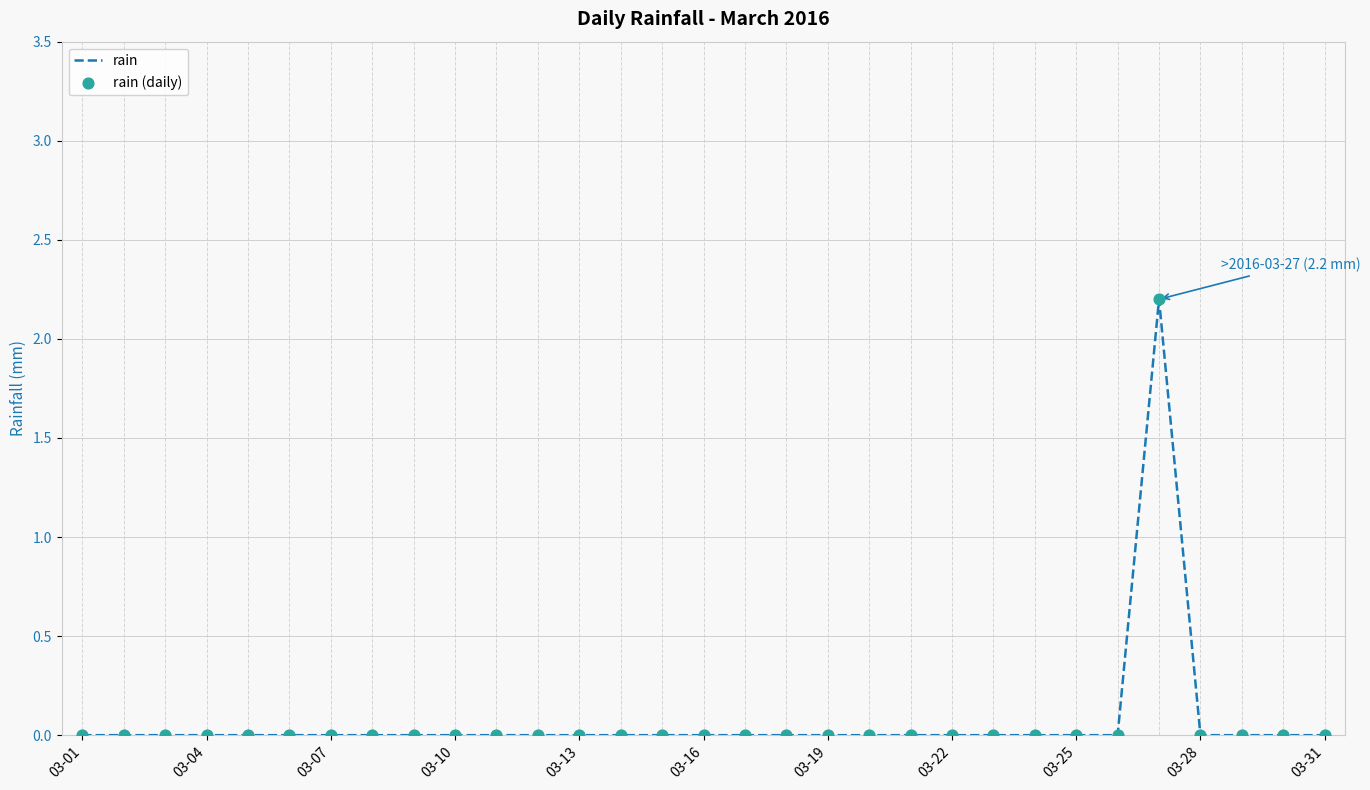

What is the greatest value displayed?

2.2